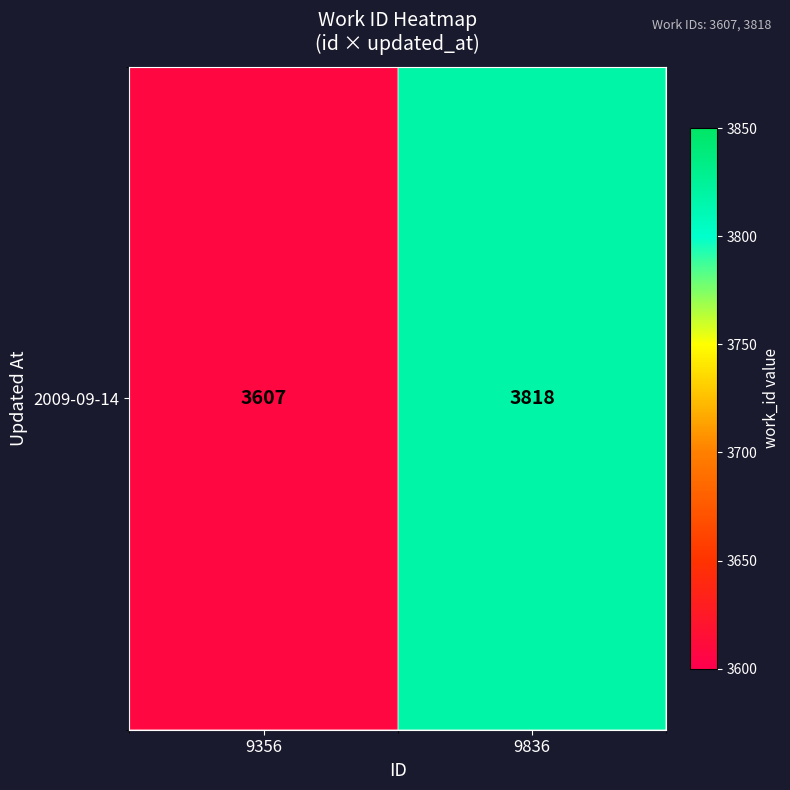

What is the change in value from 9356 to 9836?

+211